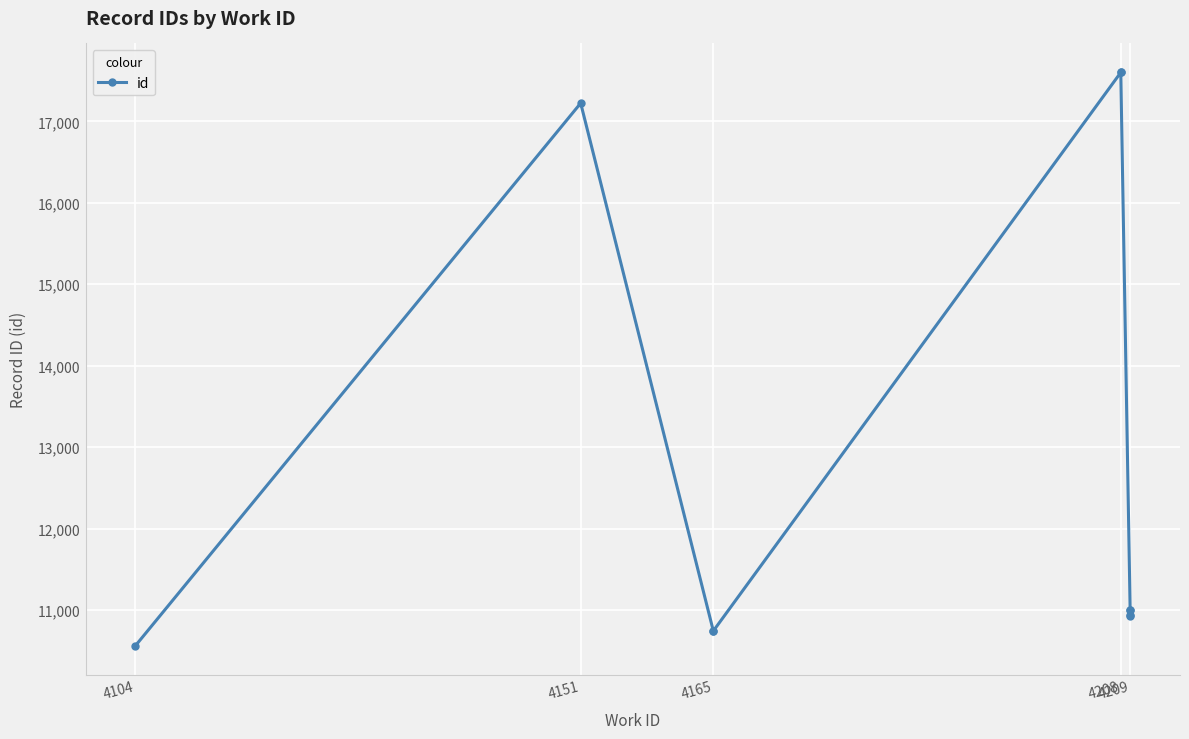

What value does the data have at 4165, to the nearest 10?

10740